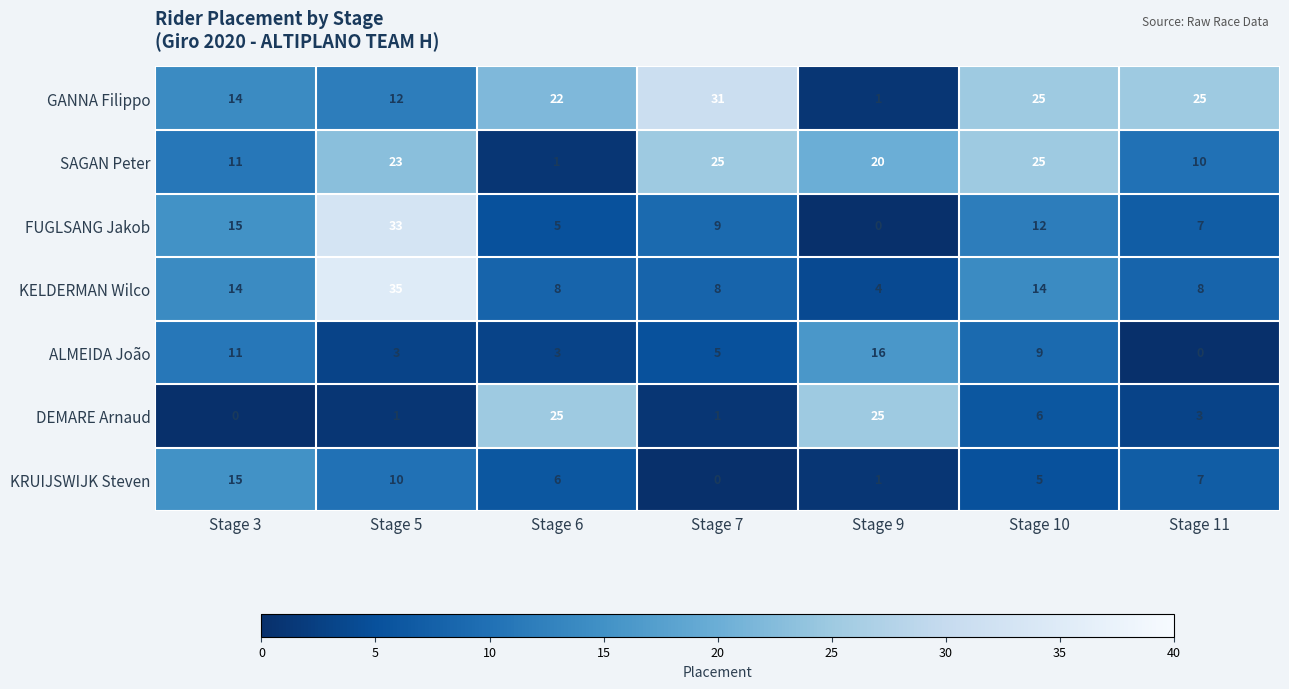

What is the maximum value shown in the chart?

35